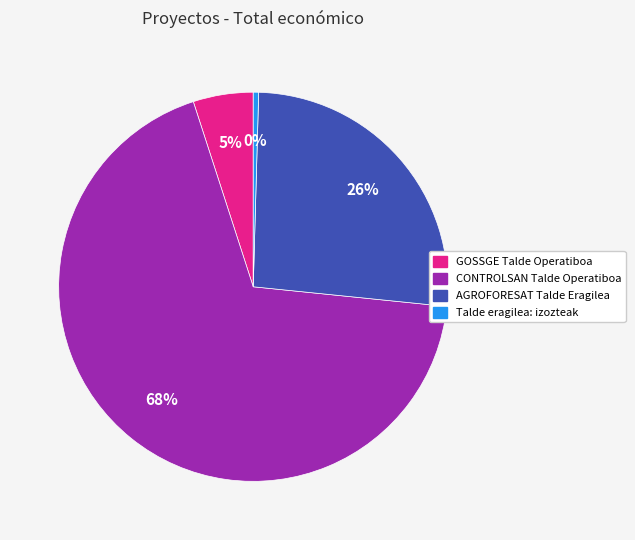

What is the majority slice?

CONTROLSAN Talde Operatiboa